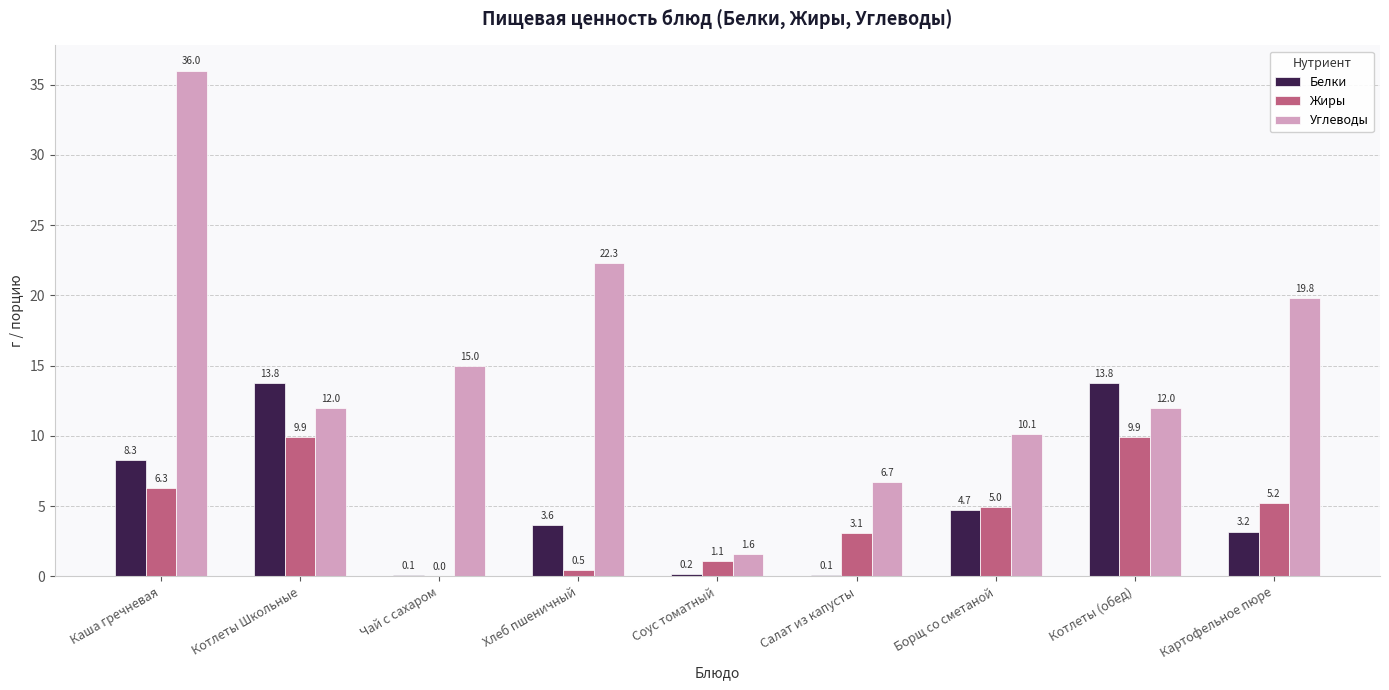

How many values in the Углеводы series exceed 11?

6